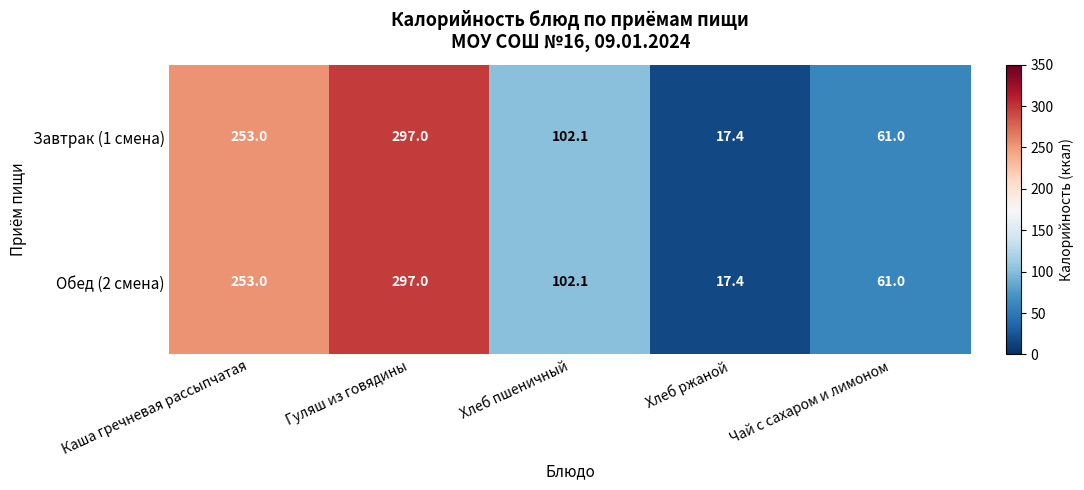

Reading right to left, transcribe all the data shown in this chart.

Завтрак (1 смена): Чай с сахаром и лимоном=61.0	Хлеб ржаной=17.4	Хлеб пшеничный=102.1	Гуляш из говядины=297.0	Каша гречневая рассыпчатая=253.0
Обед (2 смена): Чай с сахаром и лимоном=61.0	Хлеб ржаной=17.4	Хлеб пшеничный=102.1	Гуляш из говядины=297.0	Каша гречневая рассыпчатая=253.0